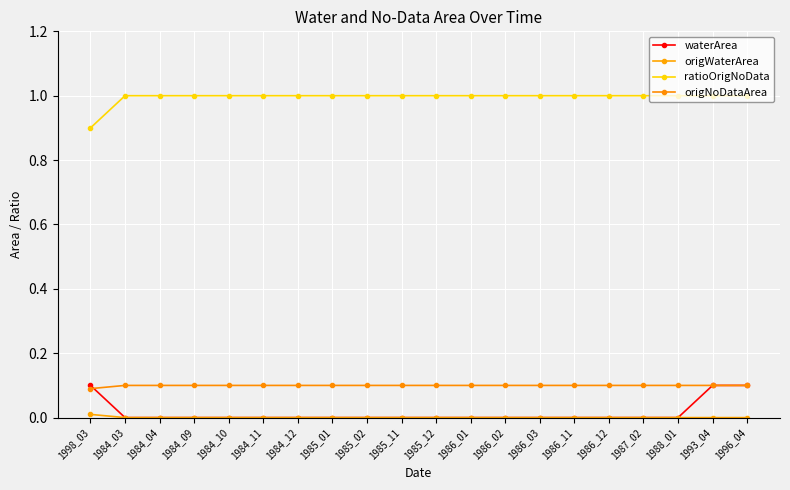

What value does the ratioOrigNoData series have at 1996_04?

1.0